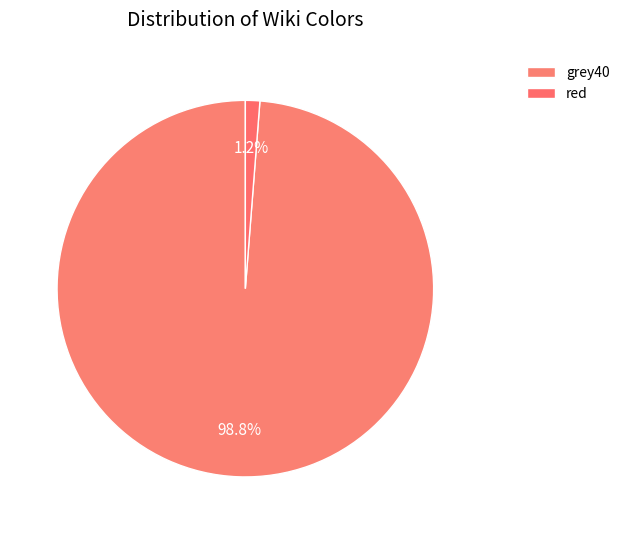

To the nearest percent, what is the combined percentage of grey40 and red?

100%